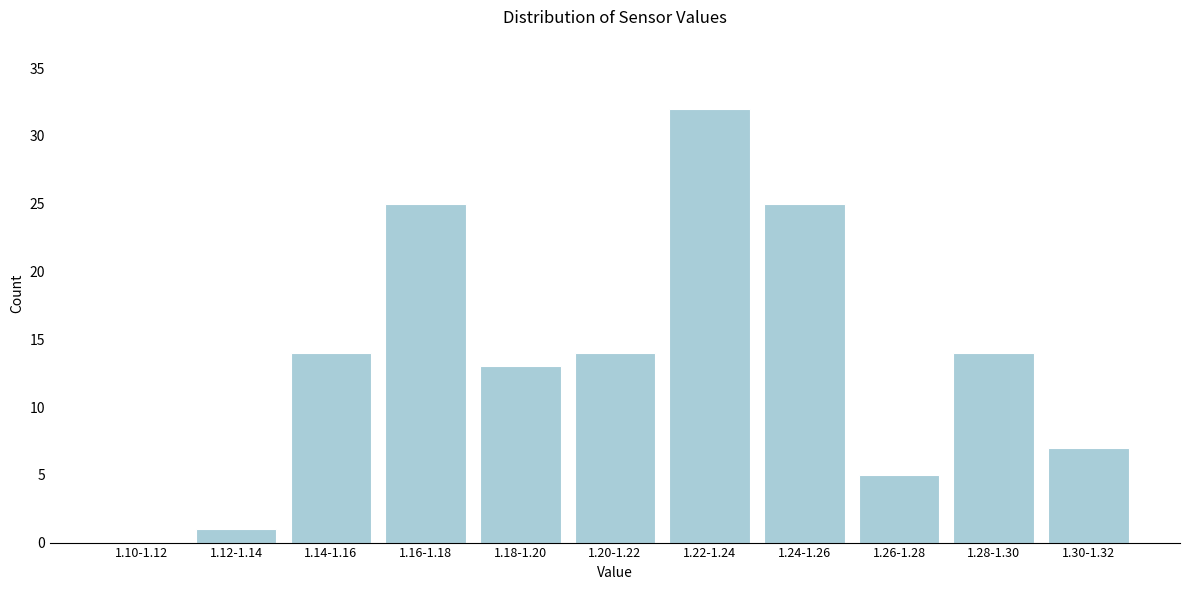

Reading left to right, list all the values displayed in this chart.

1.10-1.12=0	1.12-1.14=1	1.14-1.16=14	1.16-1.18=25	1.18-1.20=13	1.20-1.22=14	1.22-1.24=32	1.24-1.26=25	1.26-1.28=5	1.28-1.30=14	1.30-1.32=7